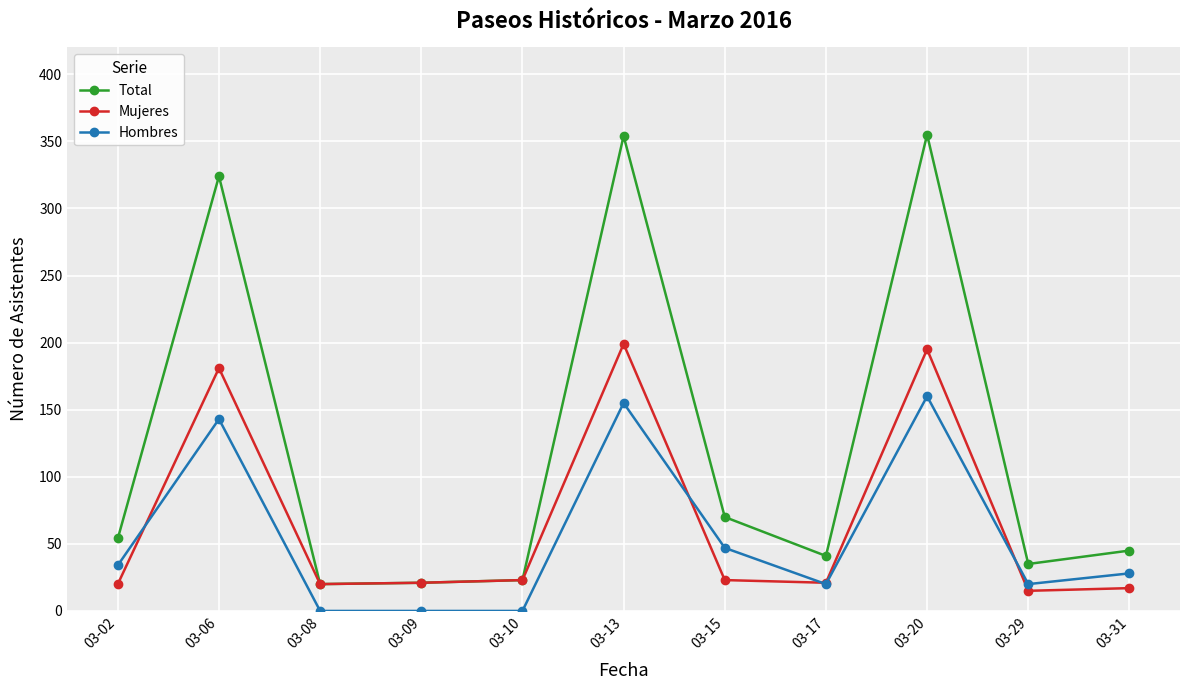

Which series has the largest total across all categories?

Total